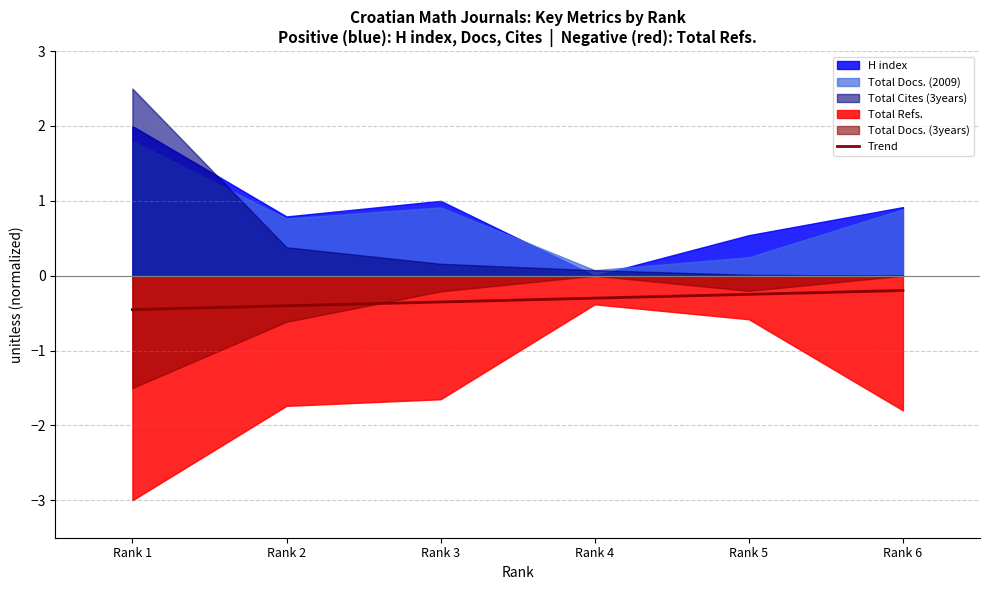

Which category has the lowest value across all series?

Rank 1